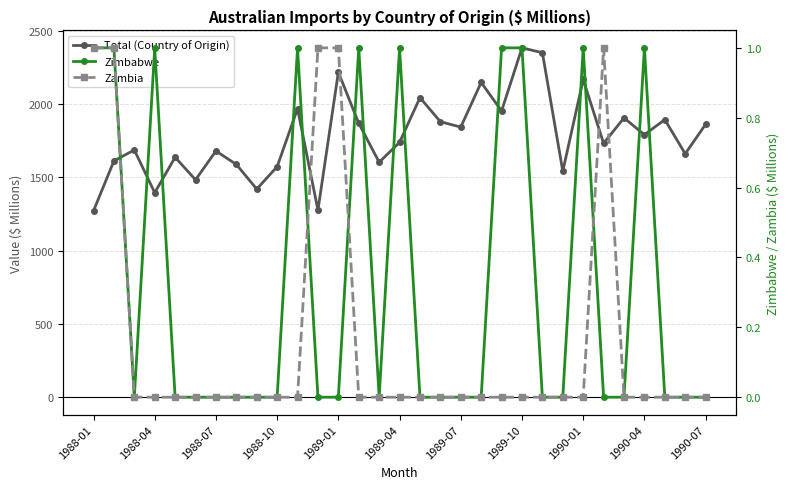

At which category does the chart reach its peak across all series?

1989-10